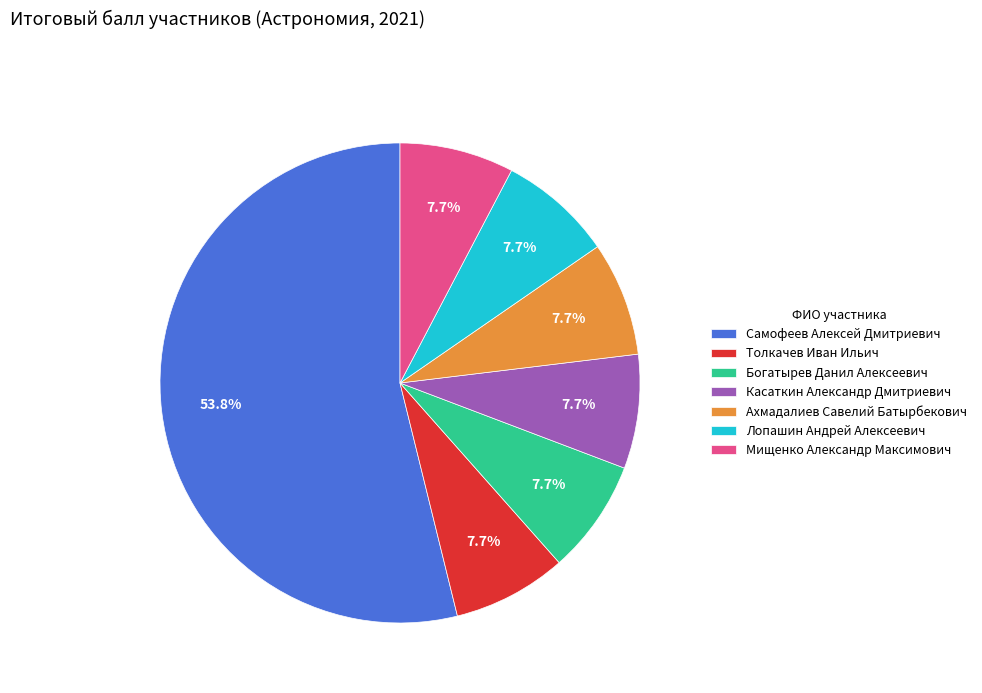

How much of the chart is everything except Ахмадалиев Савелий Батырбекович?

92.3%